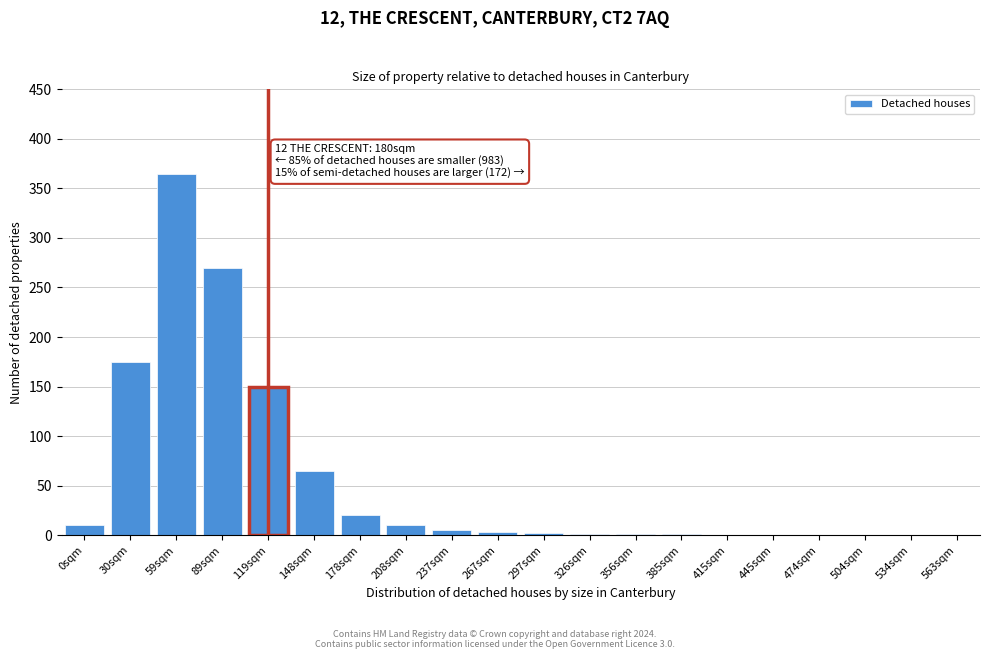

At which label is the value closest to 182?

30sqm